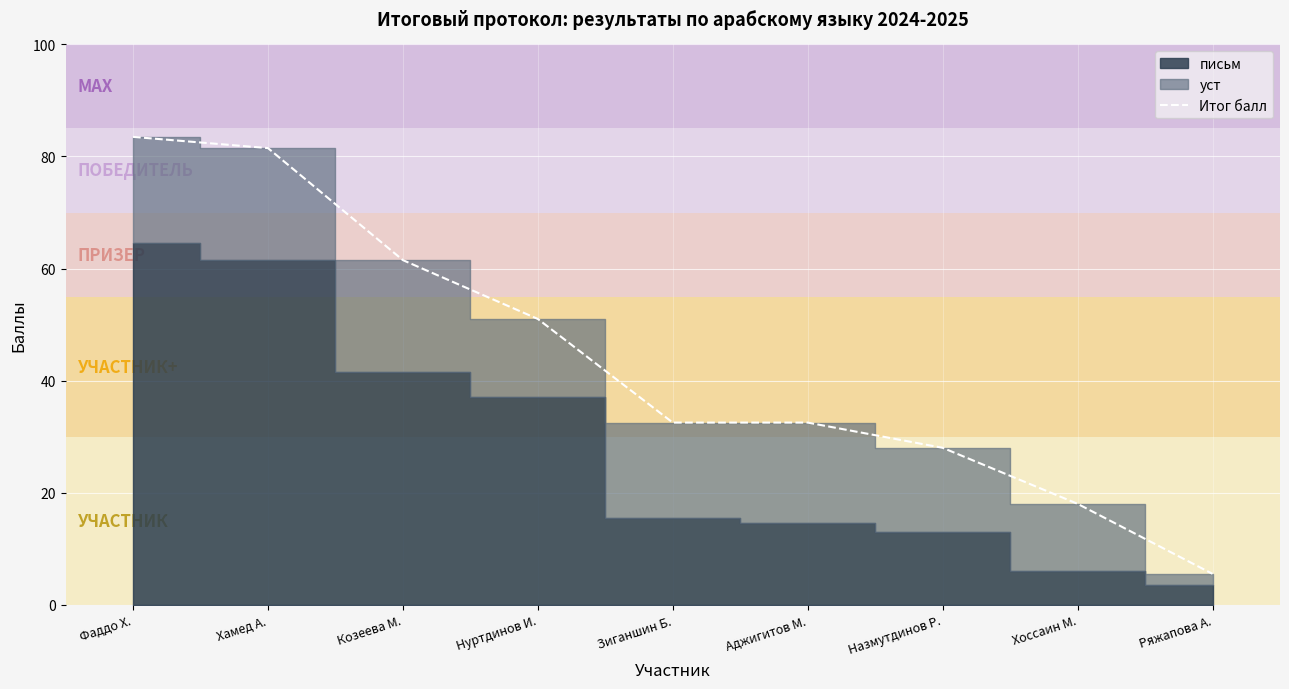

What is the sum of all values?

394.0